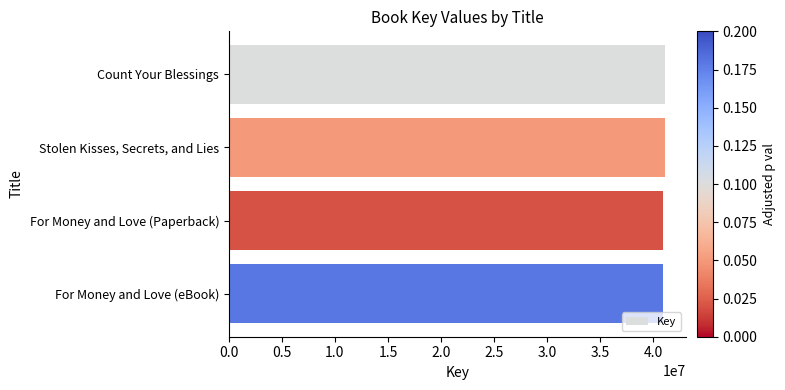

What is the label of the 4th bar from the top?

For Money and Love (eBook)